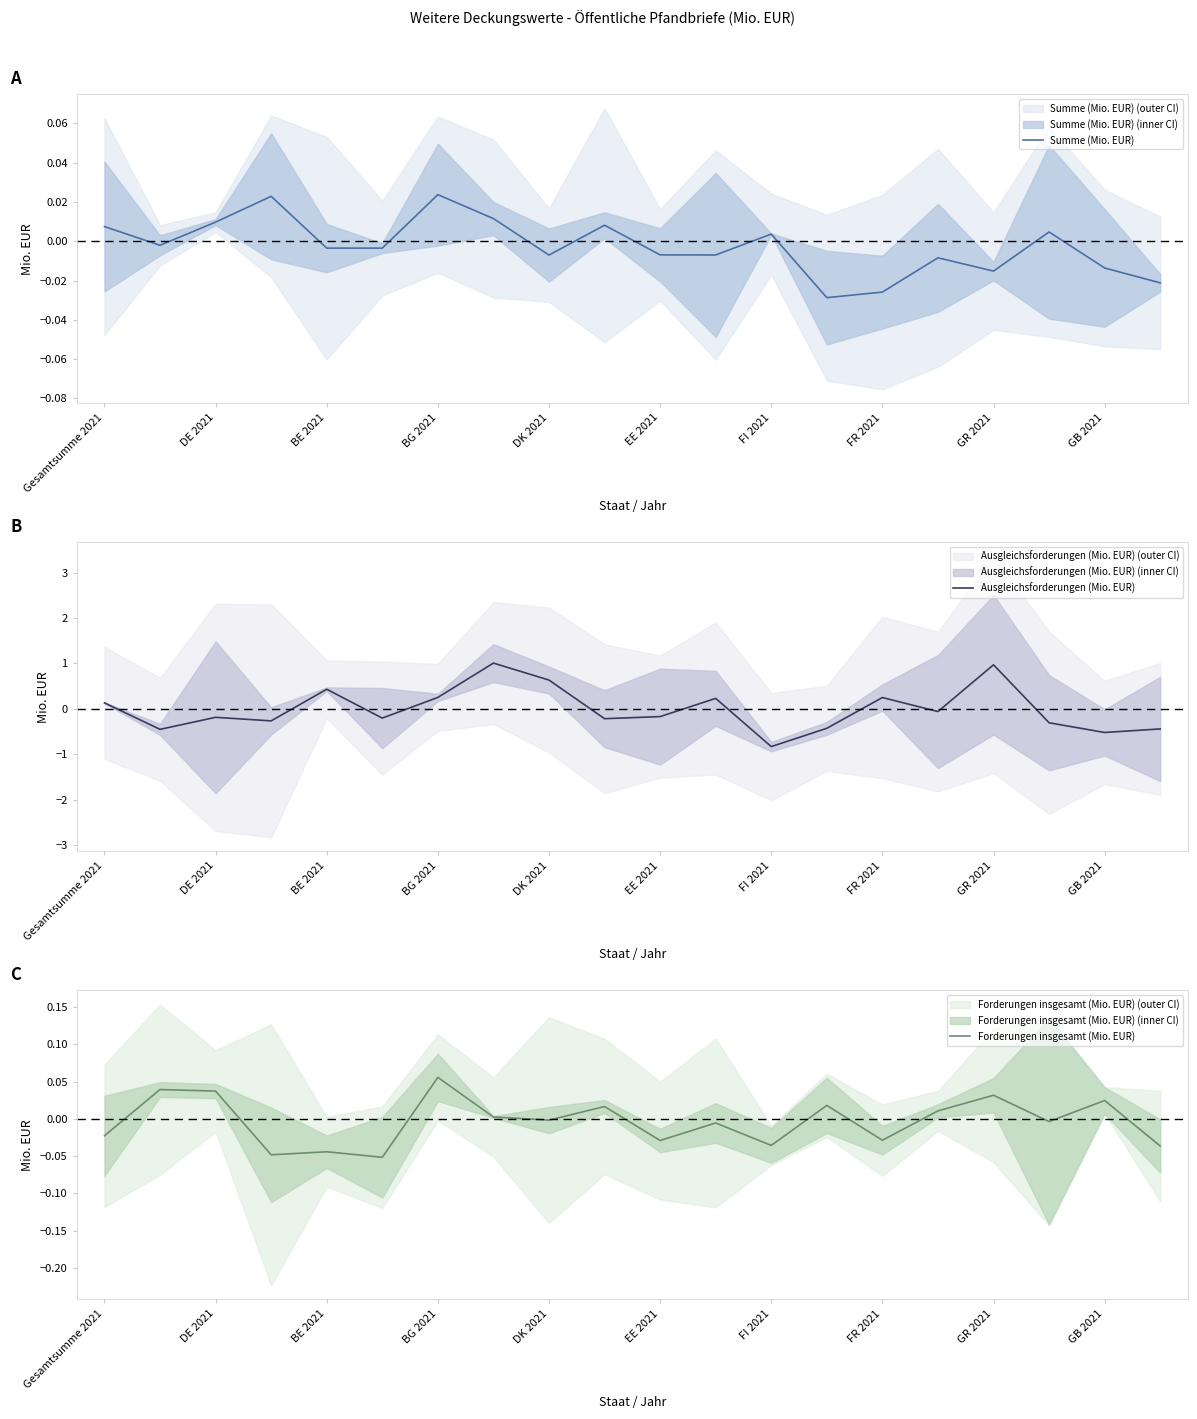

Is it true that Forderungen insgesamt (Mio. EUR) equals 0.1 at FI 2021?

False